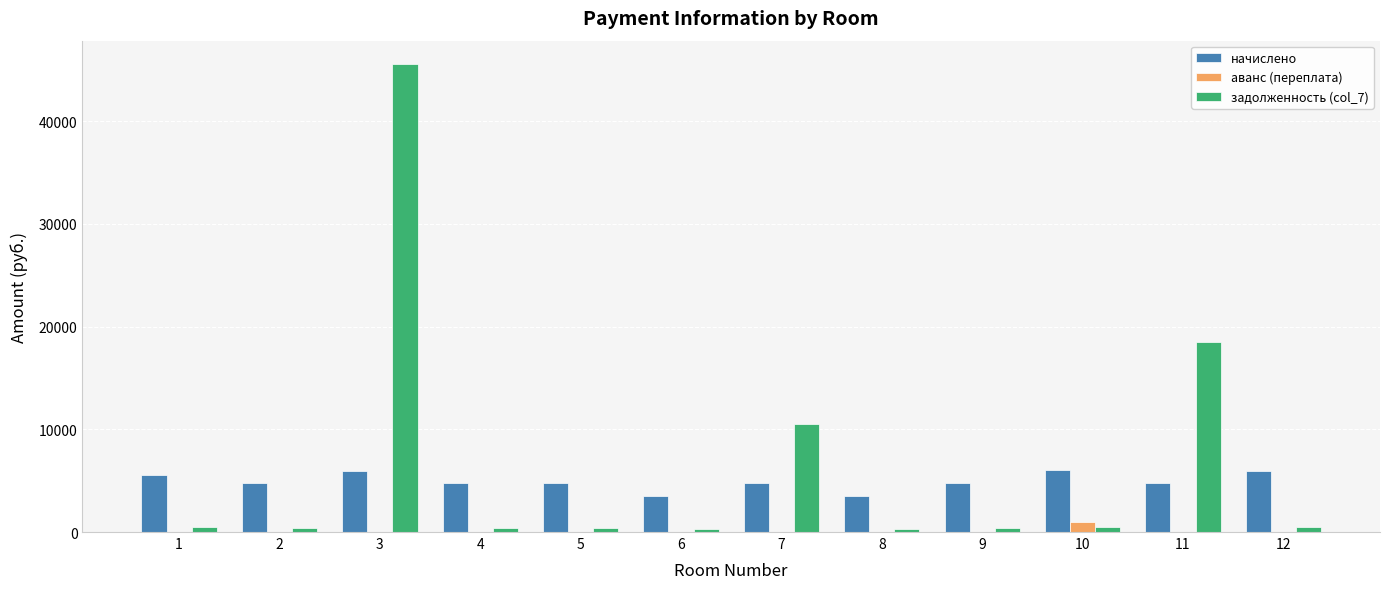

What are all the series names shown in the legend?

начислено, аванс (переплата), задолженность (col_7)